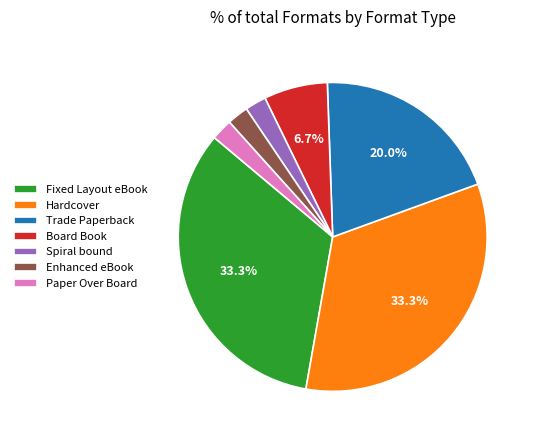

To the nearest percent, what is the difference between the largest and smallest slice percentages?

31%